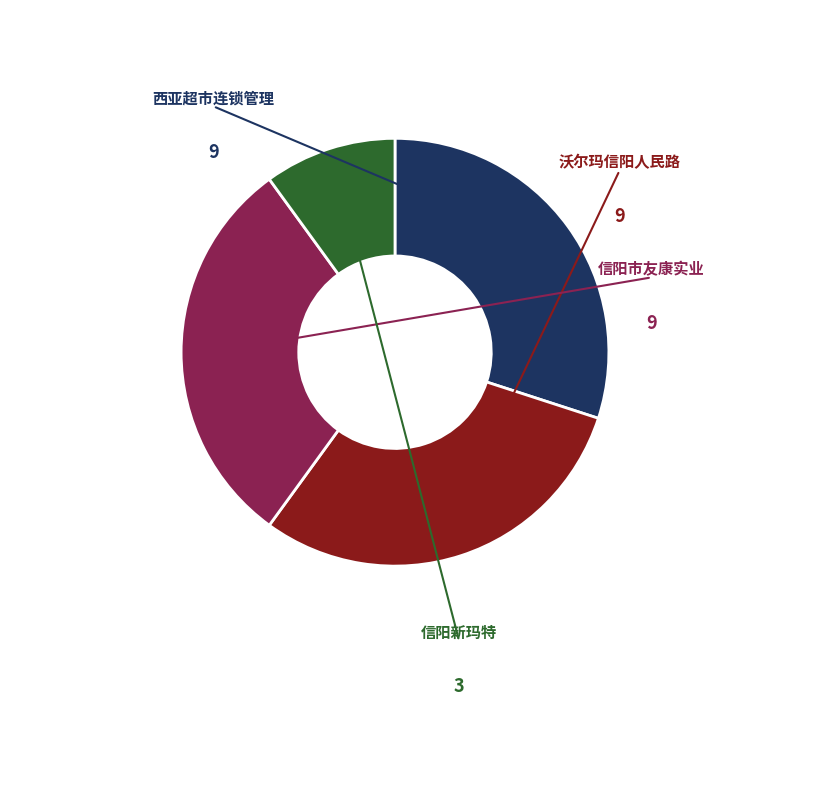

How many slices are in this pie chart?

4